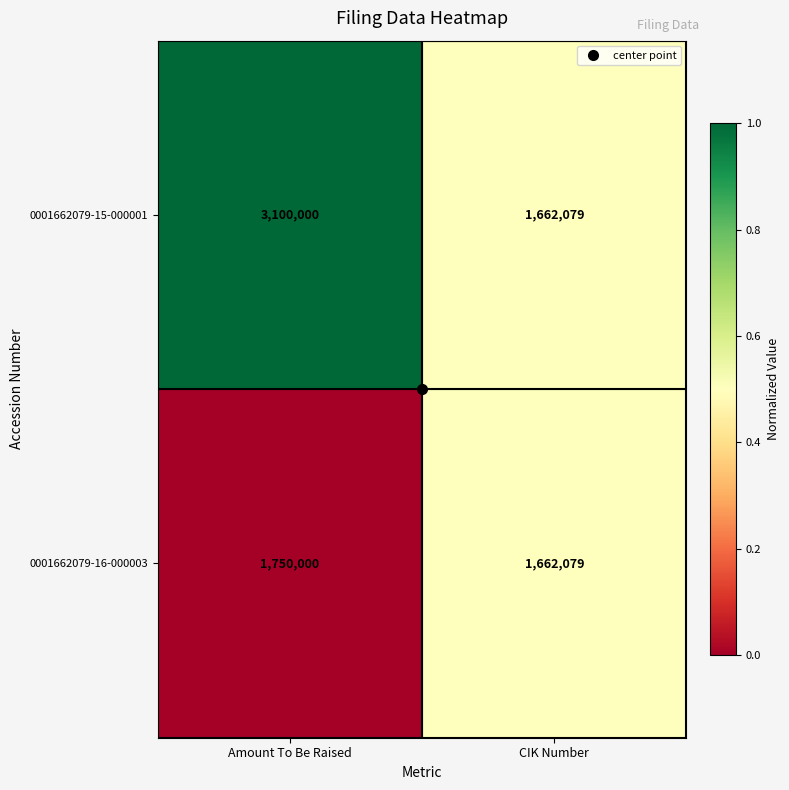

What is the maximum value shown in the chart?

3100000